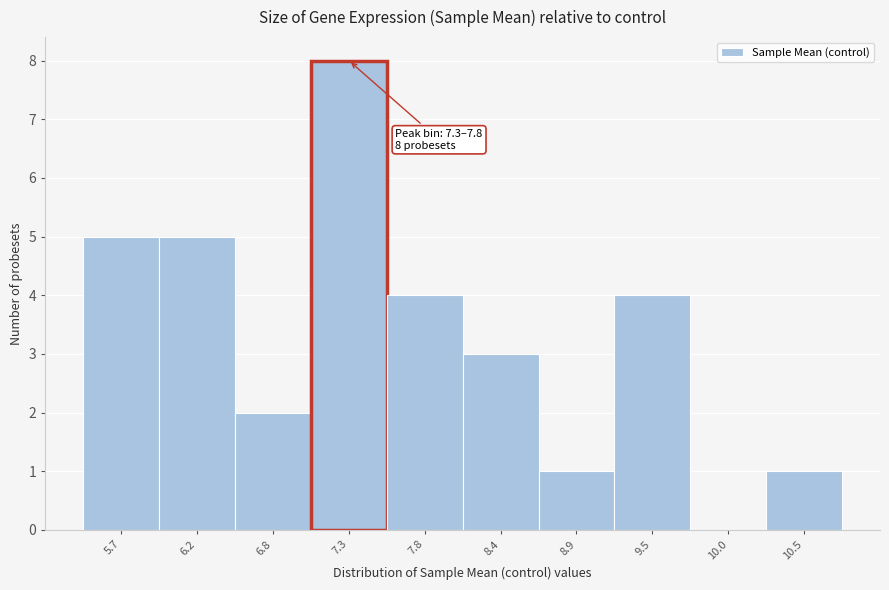

Reading right to left, what are all the values shown in this chart?

10.5=1	10.0=0	9.5=4	8.9=1	8.4=3	7.8=4	7.3=8	6.8=2	6.2=5	5.7=5